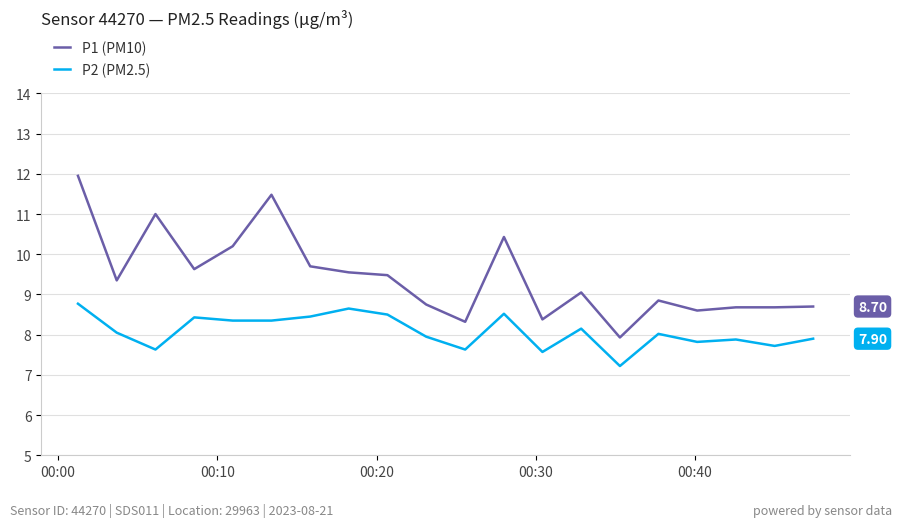

Which series has the largest total across all categories?

P1 (PM10)